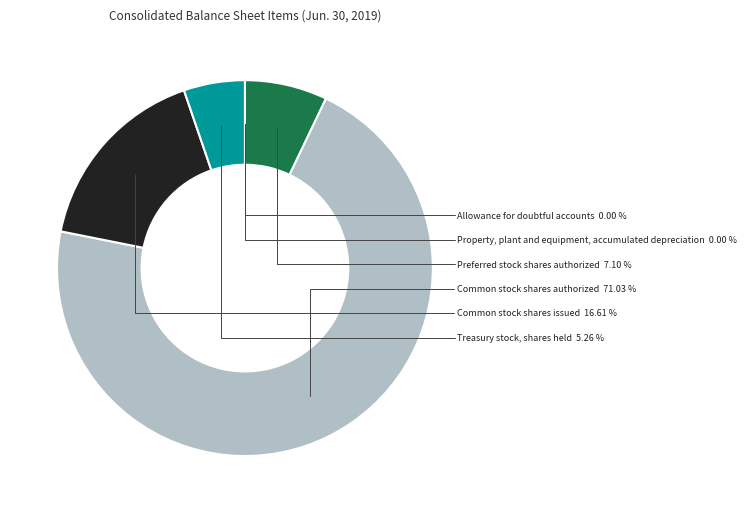

Is Common stock shares authorized the majority of the pie?

Yes